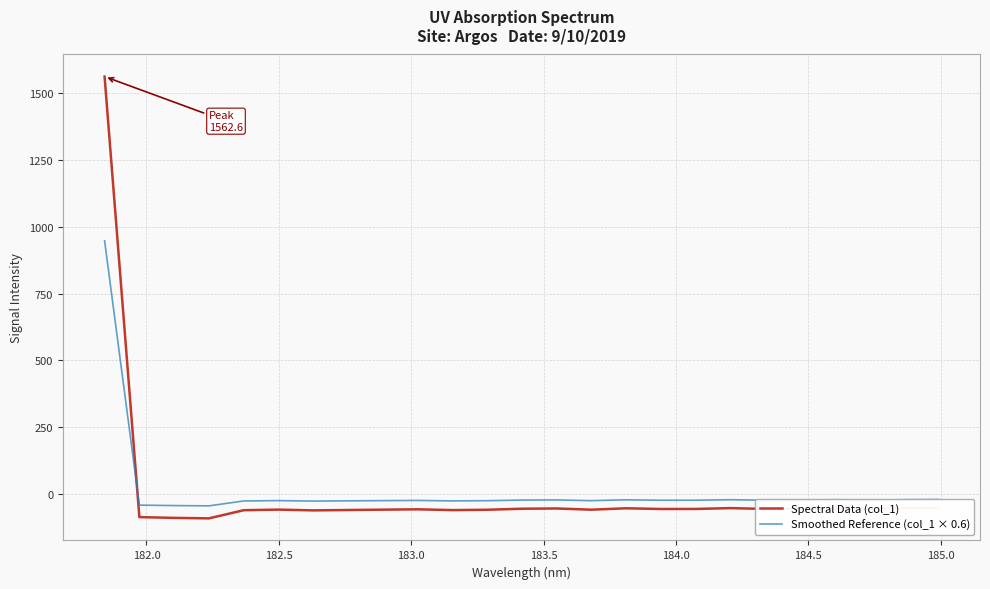

List the series in order of their peak value, highest first.

Spectral Data (col_1), Smoothed Reference (col_1 × 0.6)